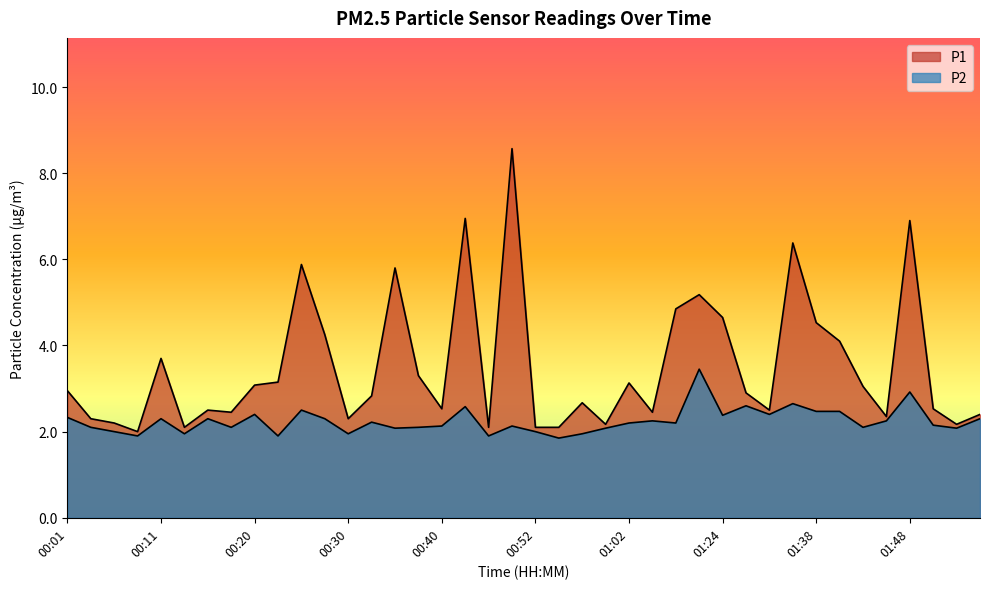

What are all the series names shown in the legend?

P1, P2